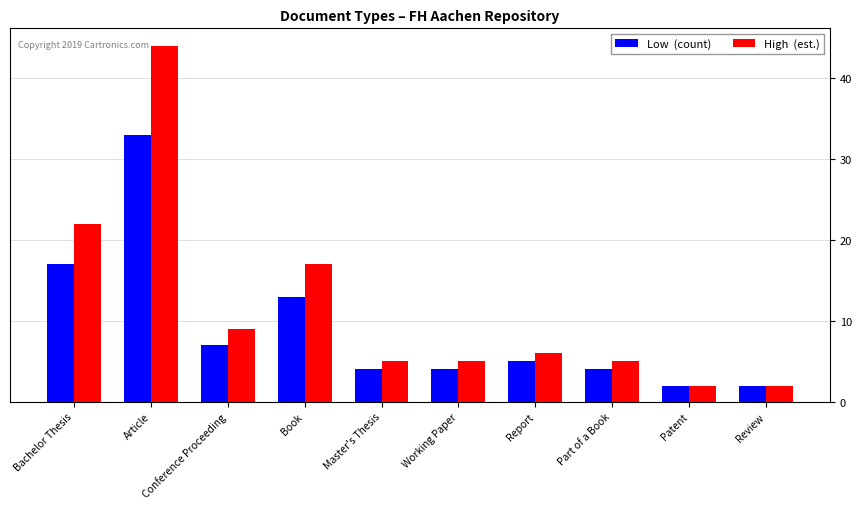

What is the difference between the highest and lowest values at Bachelor Thesis?

5